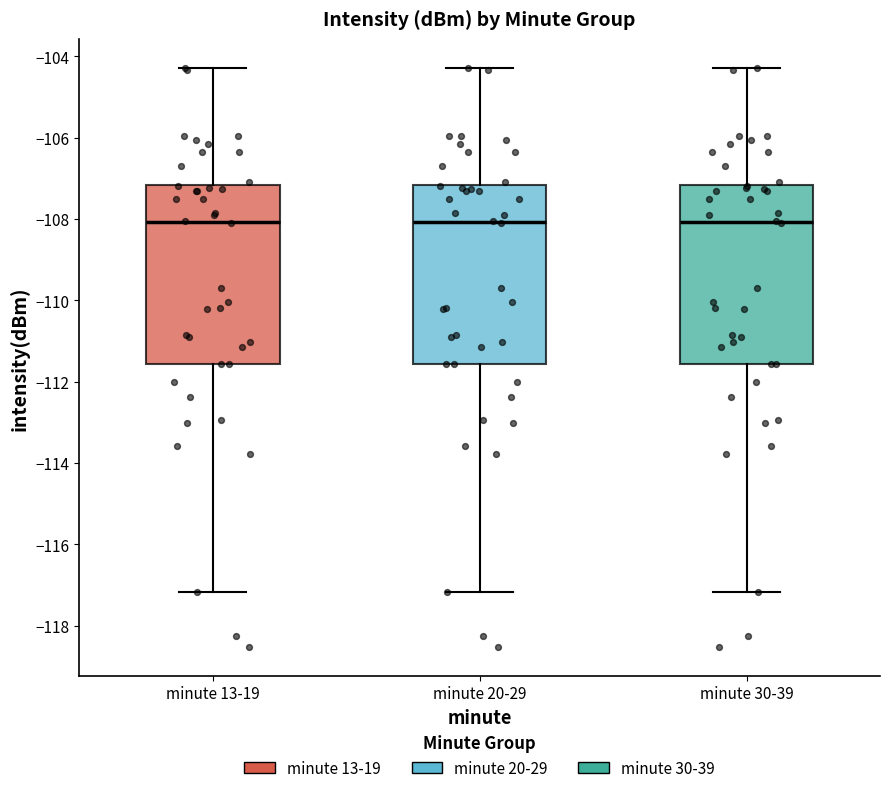

Reading left to right, transcribe this box plot: for each box, give where its median line is, the range the box spans, and where its two whiskers end, as read against the y-axis. The values are not printed on the chart, so give them approximately, as read against the axis.

minute 13-19: median -108.0, box -111.6 to -107.2, whiskers -117.2 to -104.2
minute 20-29: median -108.0, box -111.6 to -107.2, whiskers -117.2 to -104.2
minute 30-39: median -108.0, box -111.6 to -107.2, whiskers -117.2 to -104.2